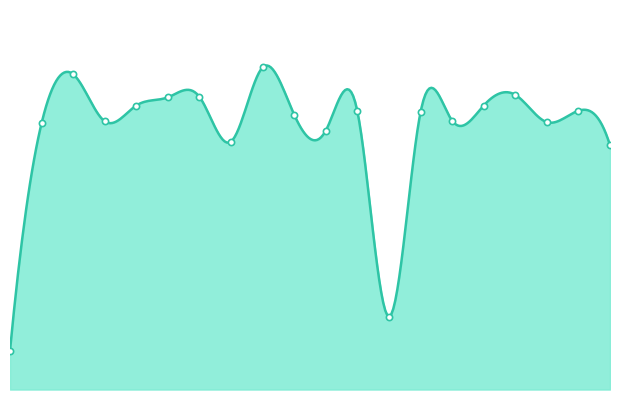

What is the change in value from 12 to 24?

-11.3